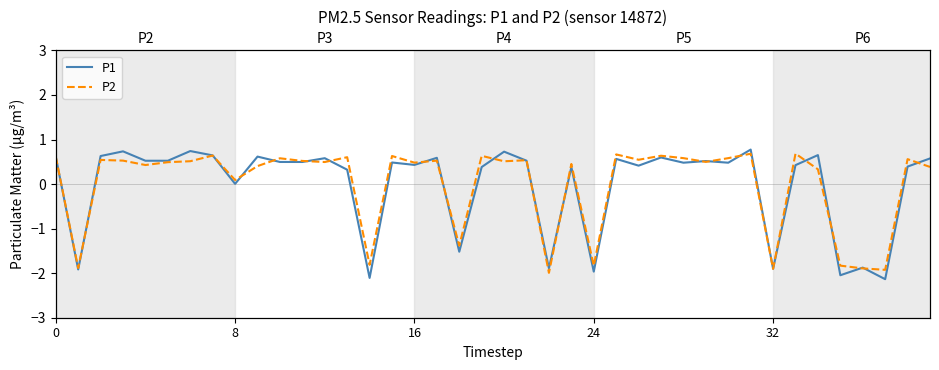

How many series are shown in this chart?

2